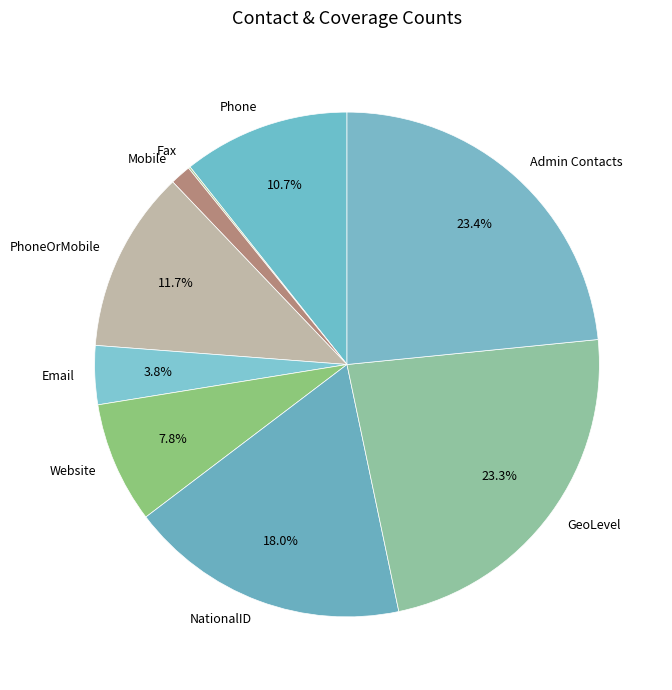

The Phone slice represents 11% of the pie. True or false?

True